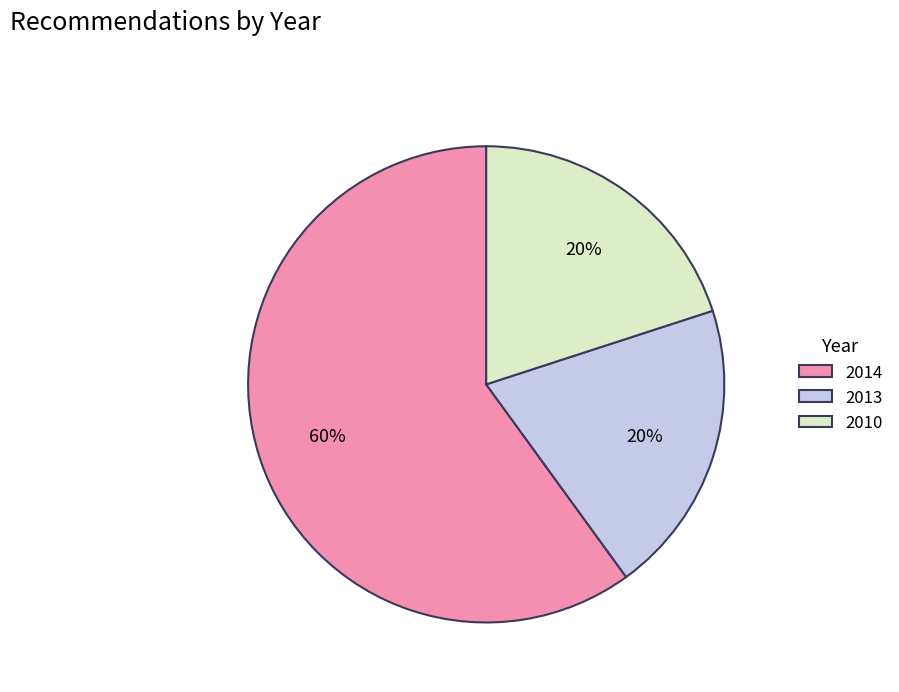

What is the majority slice?

2014